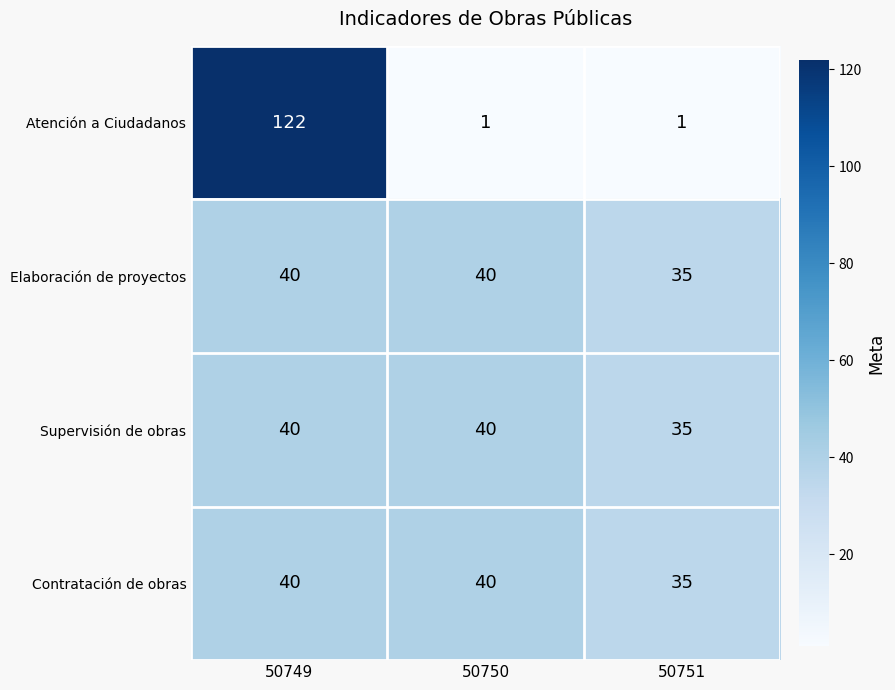

Reading left to right, what are all the values shown in this chart?

Atención a Ciudadanos: 122	1	1
Elaboración de proyectos: 40	40	35
Supervisión de obras: 40	40	35
Contratación de obras: 40	40	35